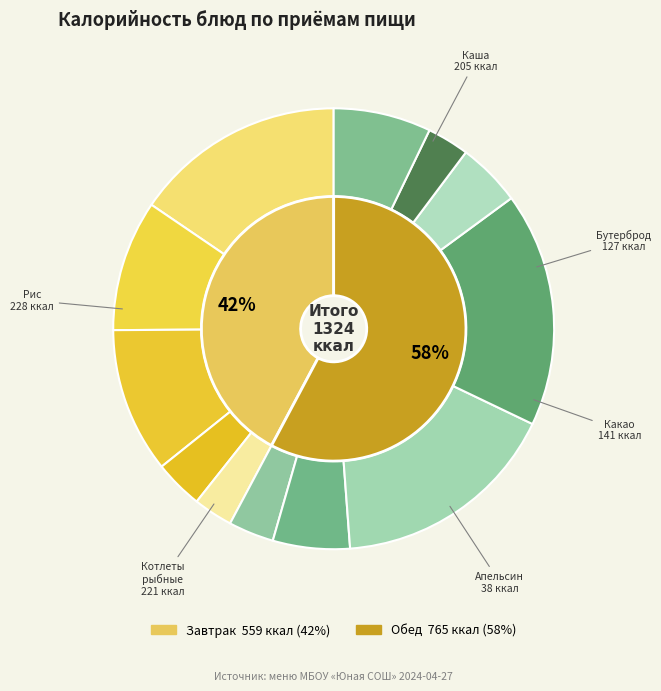

What is the smallest slice in the pie chart?

Апельсин